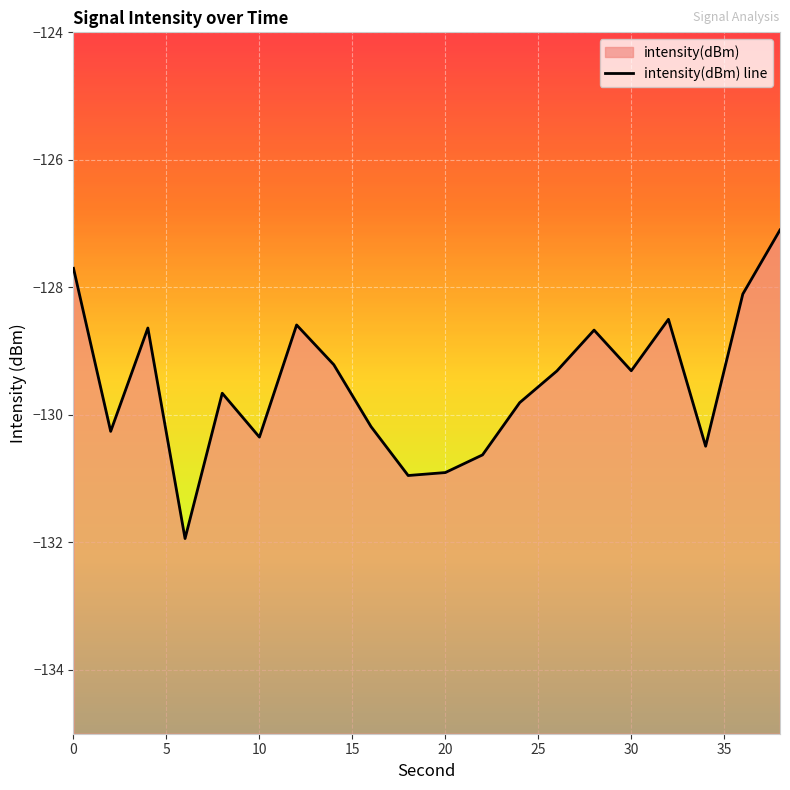

True or false: there are more than 2 points higher than both neighbors.

True